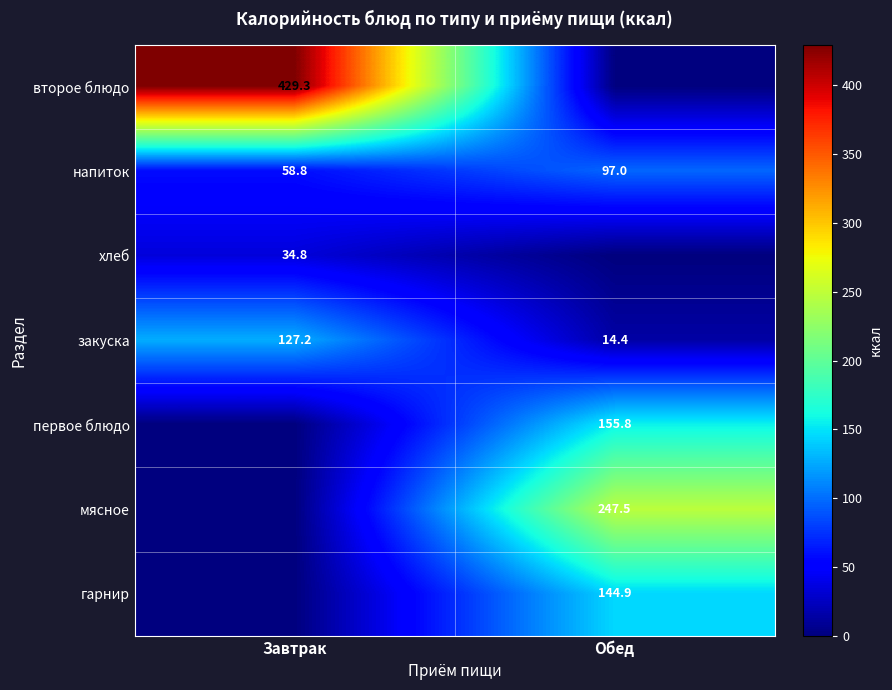

What is the difference between the highest and lowest values at Завтрак?

429.3